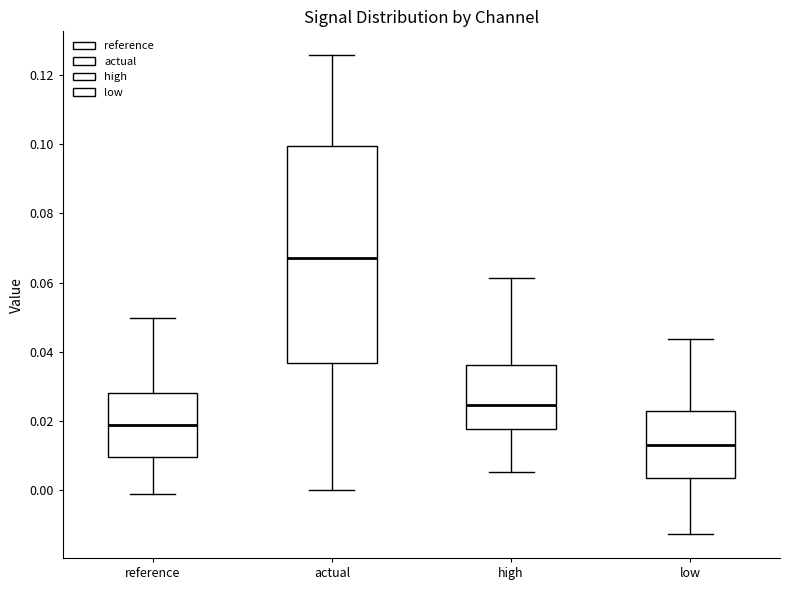

Which box has the lowest median line?

low